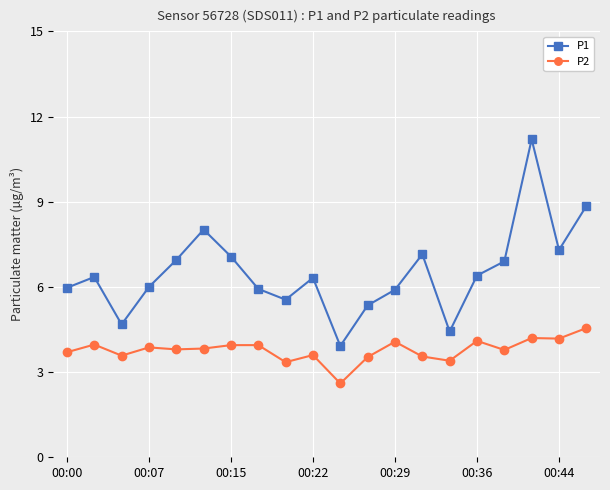

How many lines are shown in the chart?

2